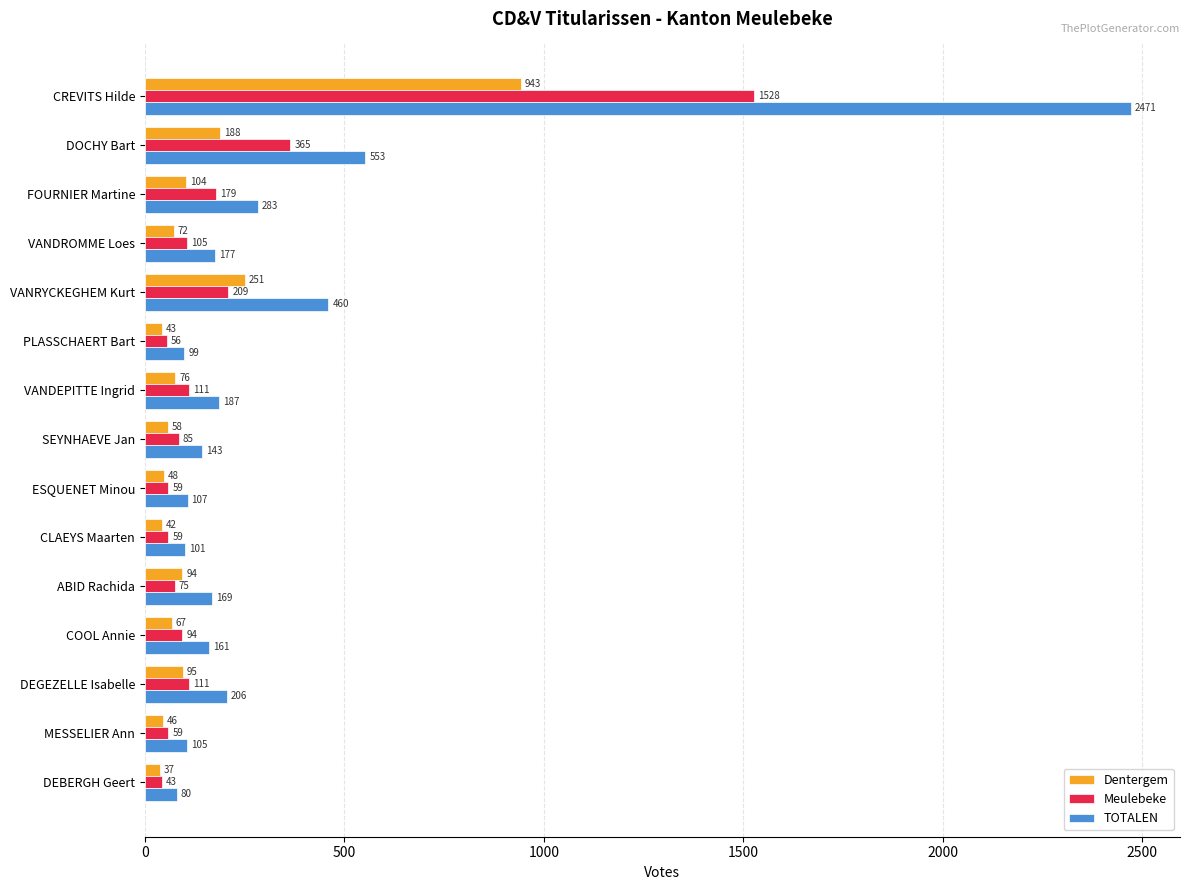

Which series has the largest range (max minus min)?

TOTALEN